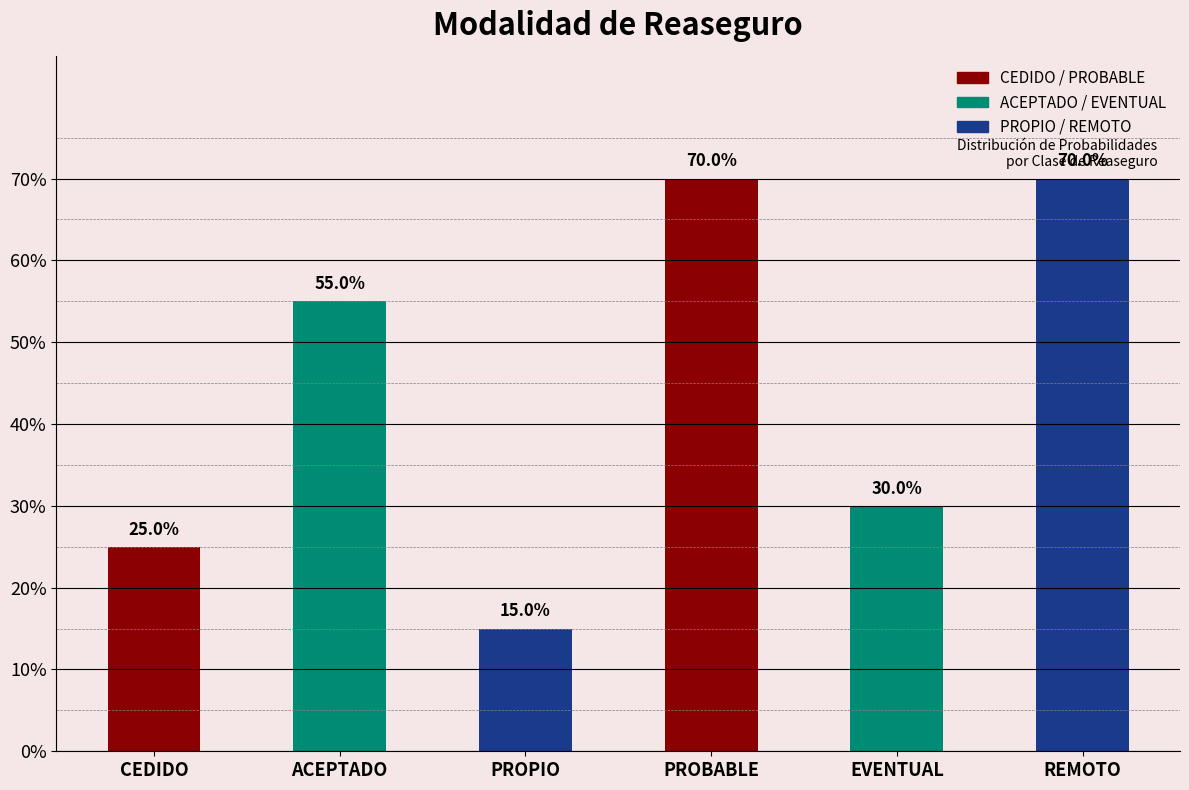

Are the bars horizontal?

No